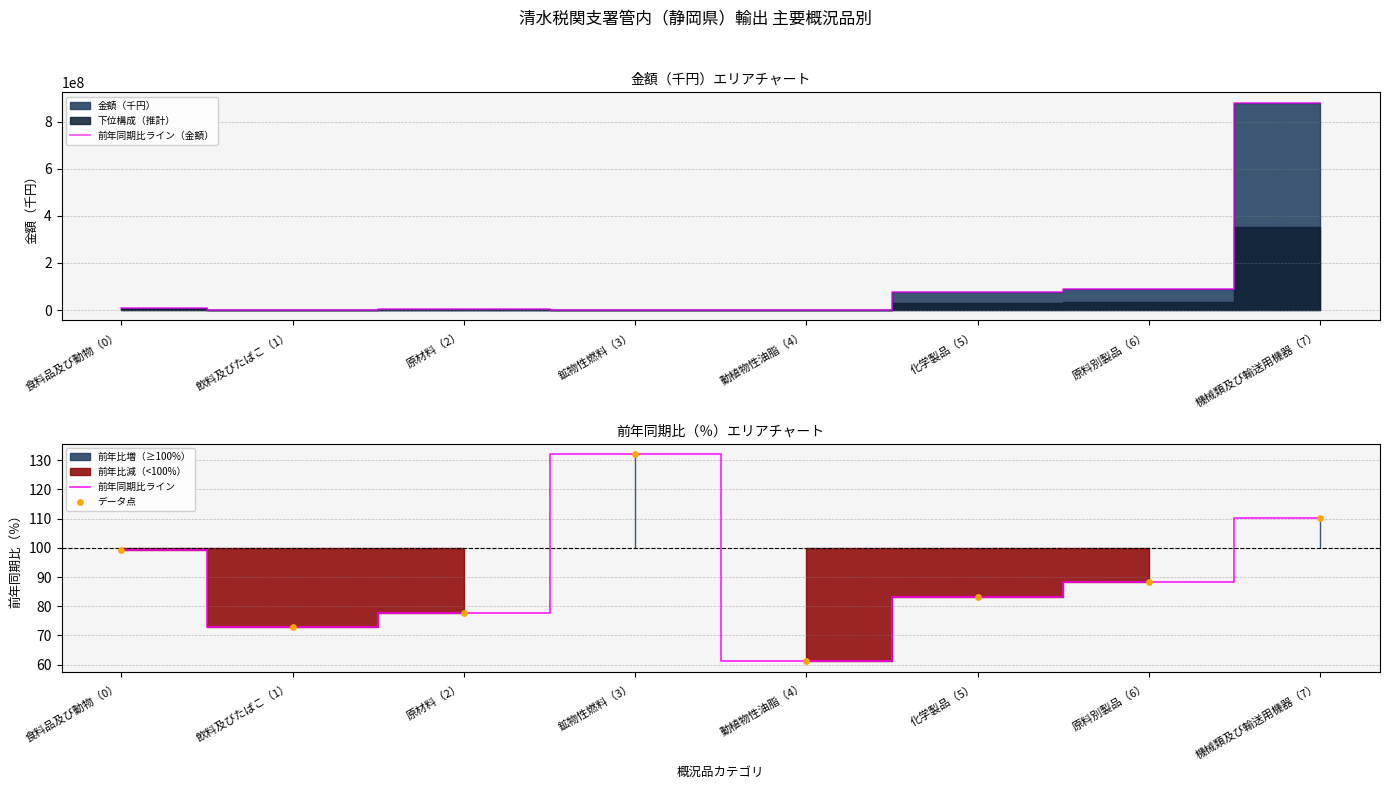

Which series has the largest total across all categories?

前年同期比ライン（金額）